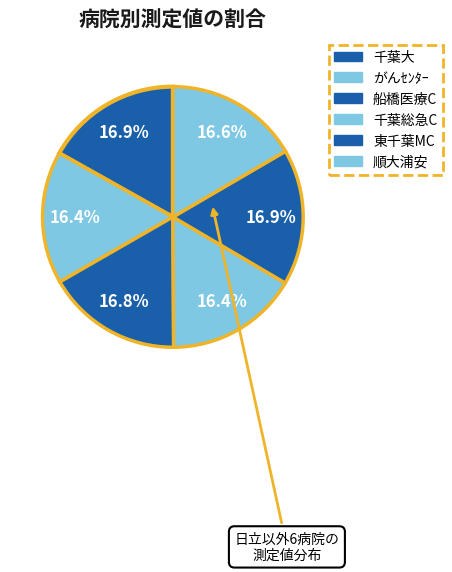

To the nearest percent, what percentage of the pie is 千葉総急C?

16%